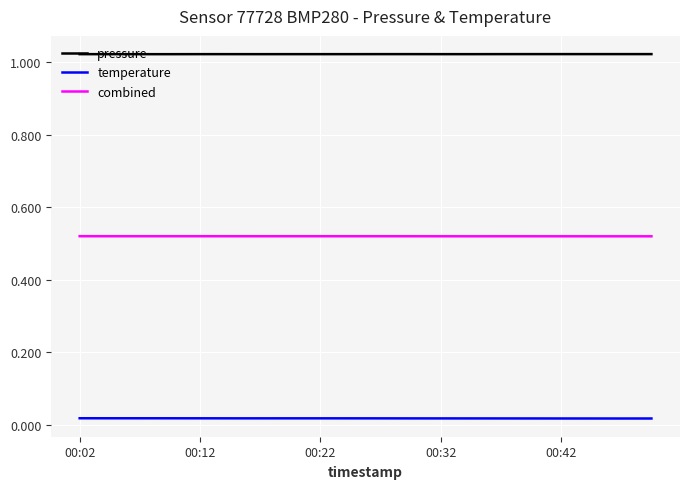

Count the pressure values in the range 1 to 2.

20